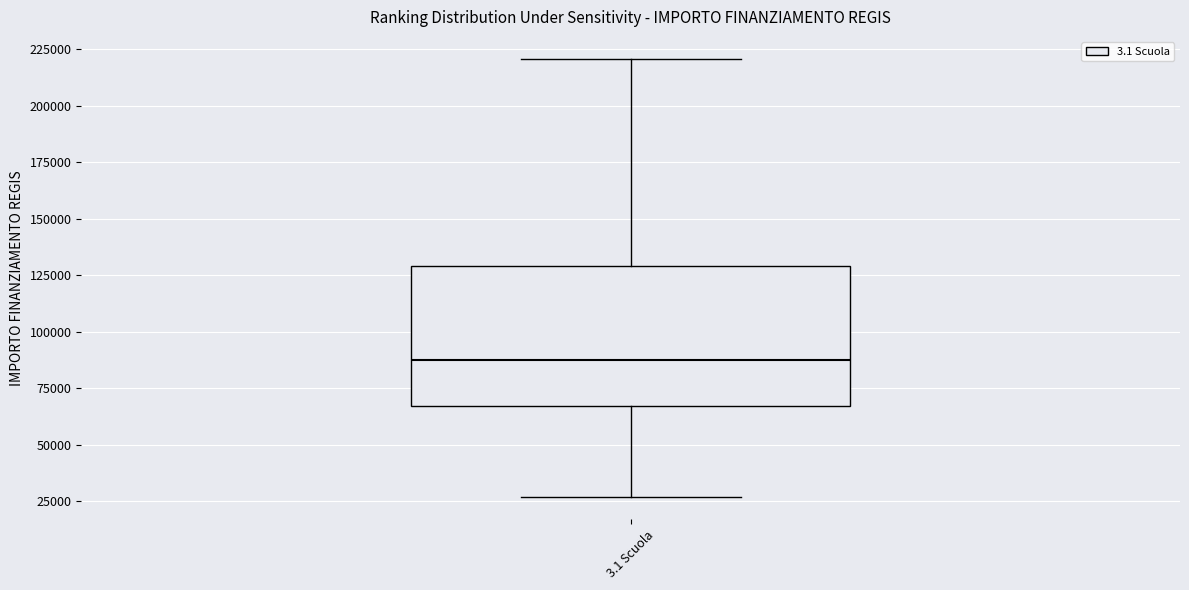

Transcribe this box plot: give where the median line is, the range the box spans, and where the two whiskers end, as read against the y-axis. The values are not printed on the chart, so give them approximately, as read against the axis.

median 85000, box 65000 to 130000, whiskers 25000 to 220000